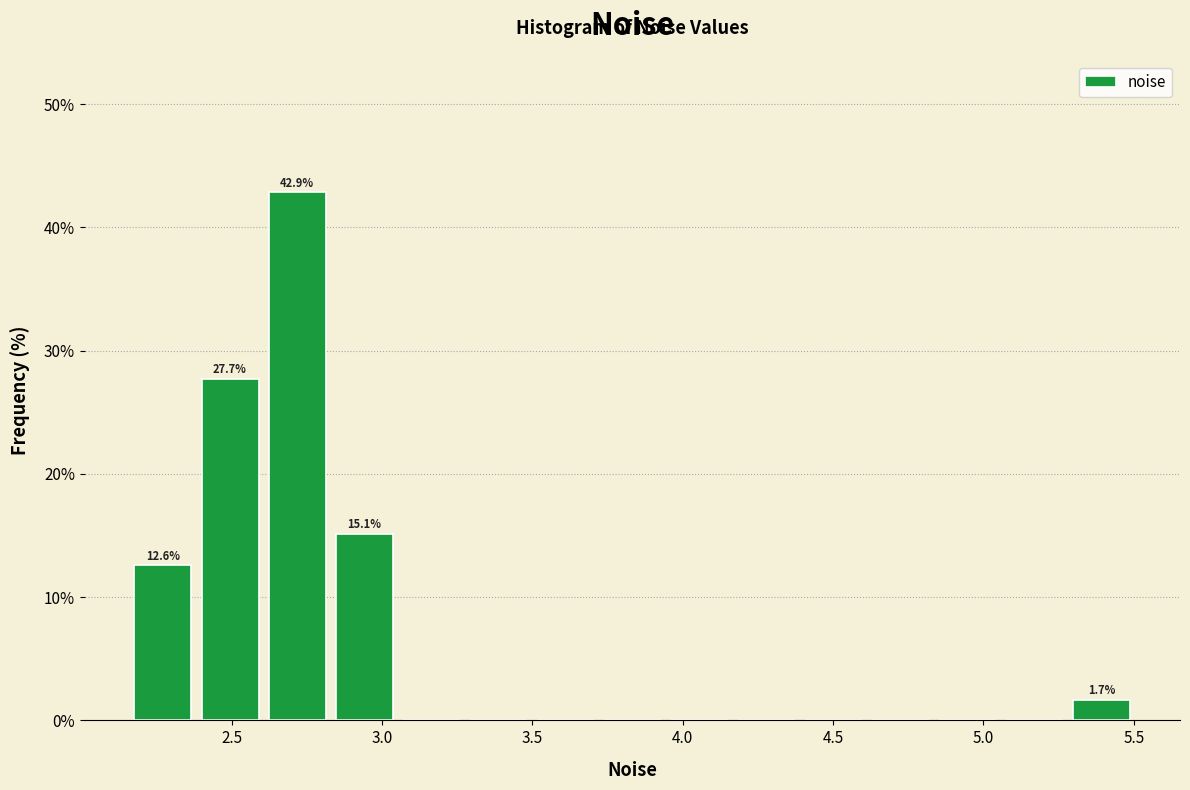

Which range on the x-axis has the tallest bar?

2.60 to 2.85